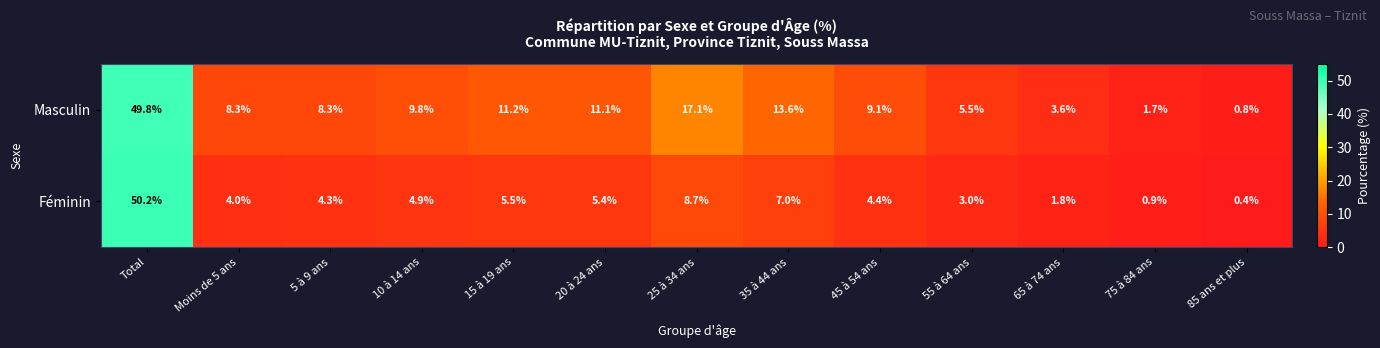

Reading left to right, extract all data points from this chart.

Masculin: Total=49.8	Moins de 5 ans=8.3	5 à 9 ans=8.3	10 à 14 ans=9.8	15 à 19 ans=11.2	20 à 24 ans=11.1	25 à 34 ans=17.1	35 à 44 ans=13.6	45 à 54 ans=9.1	55 à 64 ans=5.5	65 à 74 ans=3.6	75 à 84 ans=1.7	85 ans et plus=0.8
Féminin: Total=50.2	Moins de 5 ans=4.0	5 à 9 ans=4.3	10 à 14 ans=4.9	15 à 19 ans=5.5	20 à 24 ans=5.4	25 à 34 ans=8.7	35 à 44 ans=7.0	45 à 54 ans=4.4	55 à 64 ans=3.0	65 à 74 ans=1.8	75 à 84 ans=0.9	85 ans et plus=0.4